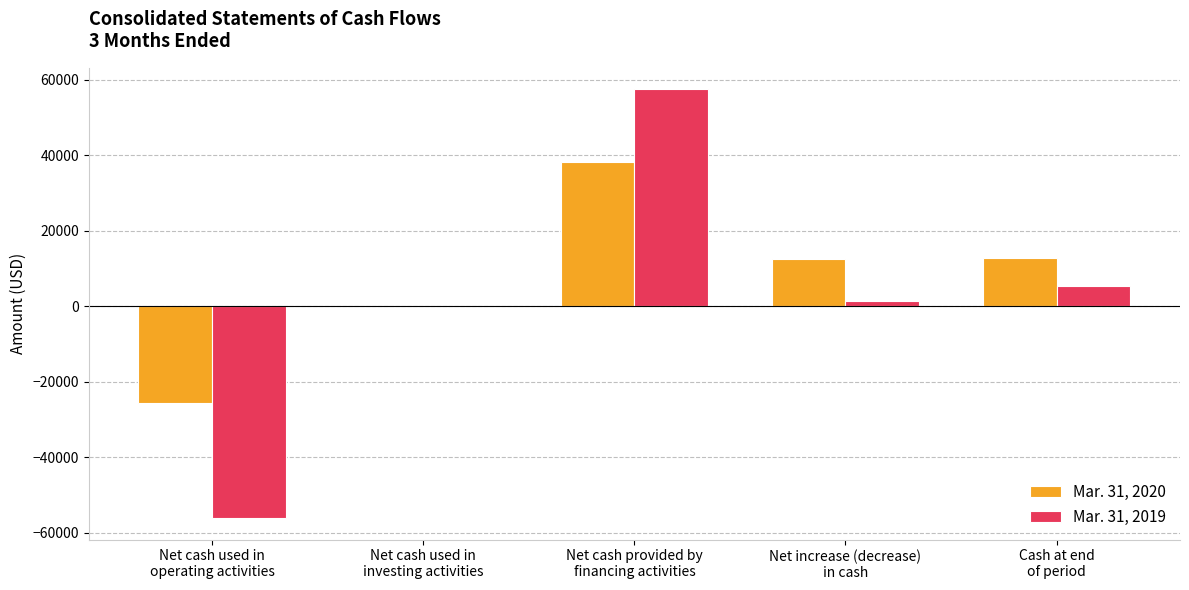

Which series has the largest total across all categories?

Mar. 31, 2020